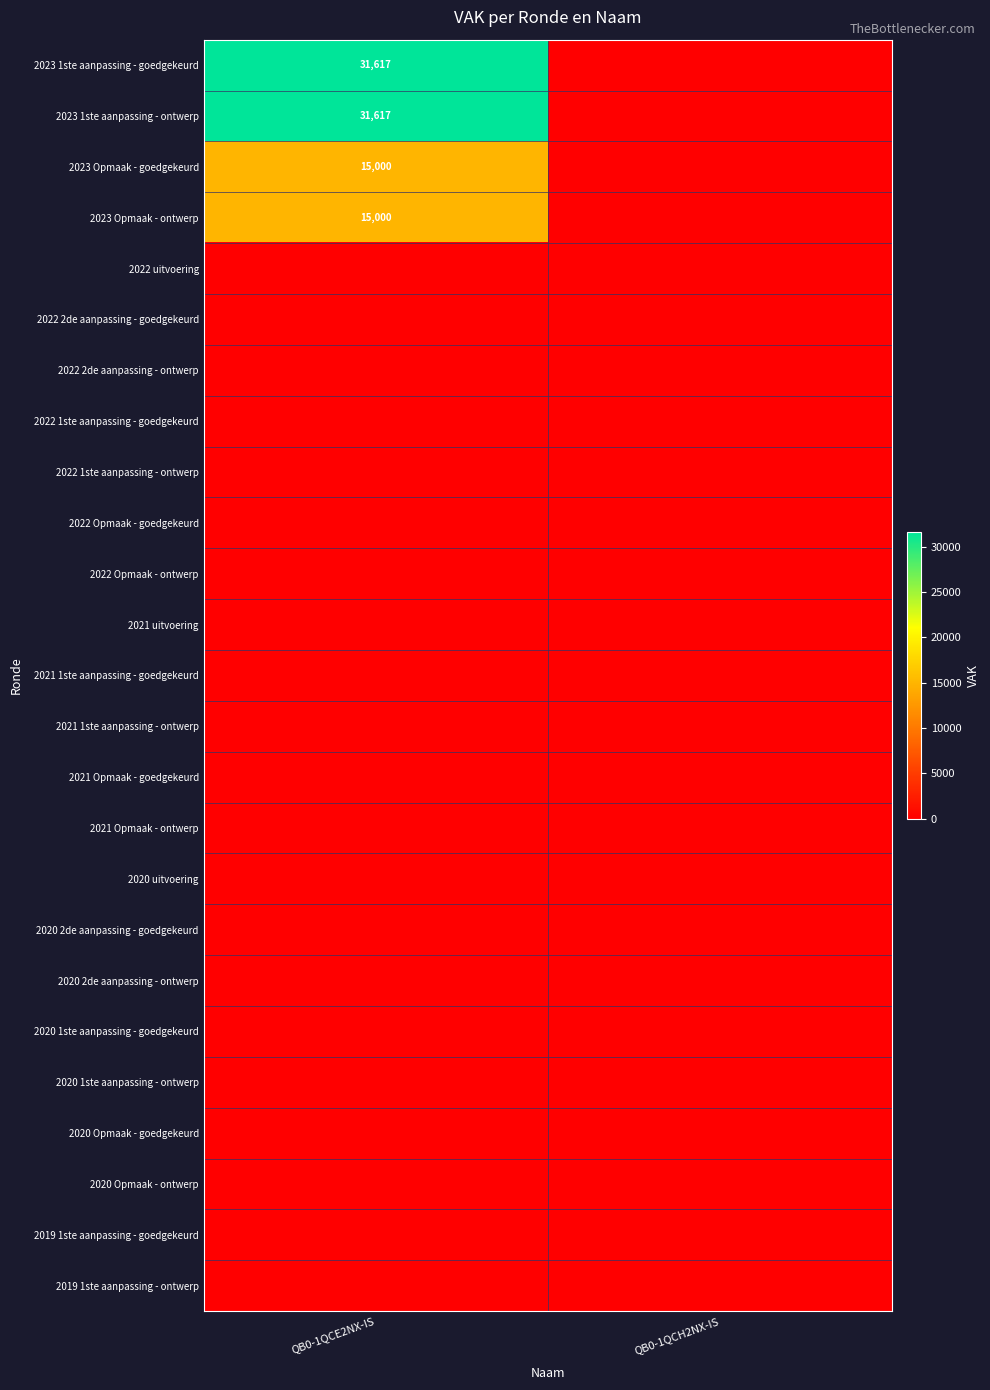

Is the value of 2020 Opmaak - goedgekeurd at QB0-1QCE2NX-IS greater than the value of 2022 1ste aanpassing - goedgekeurd at QB0-1QCE2NX-IS?

No